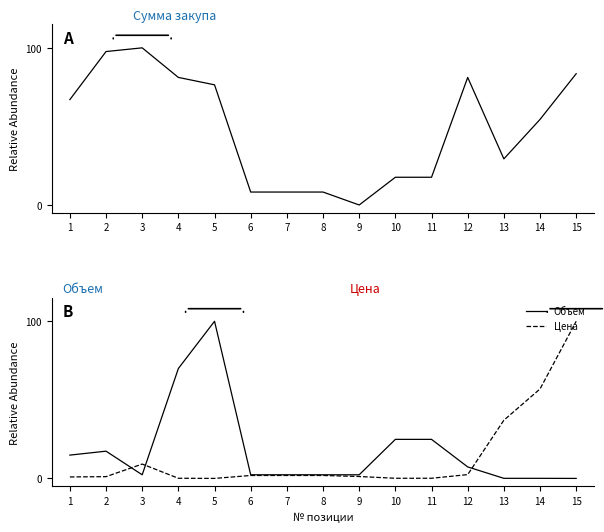

Which series has the widest spread of values?

Сумма закупа